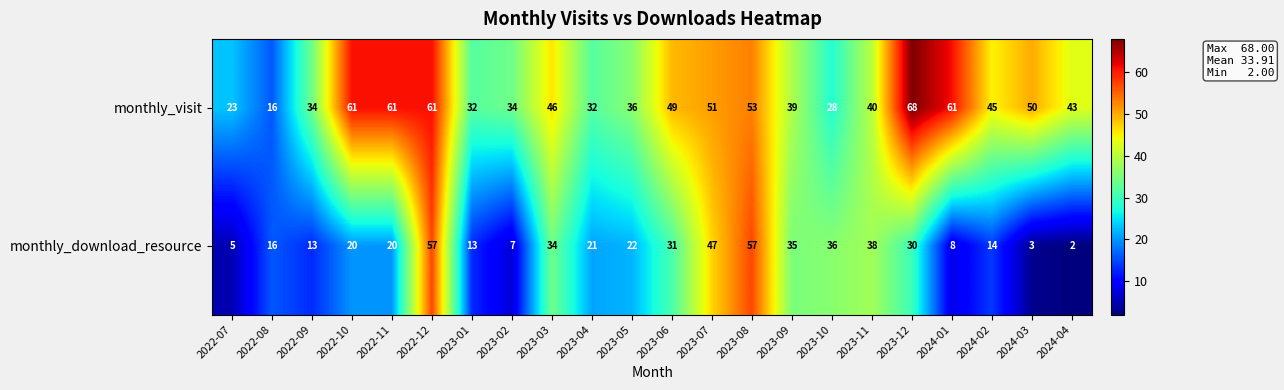

Where is monthly_visit nearest to the value 42?

2024-04